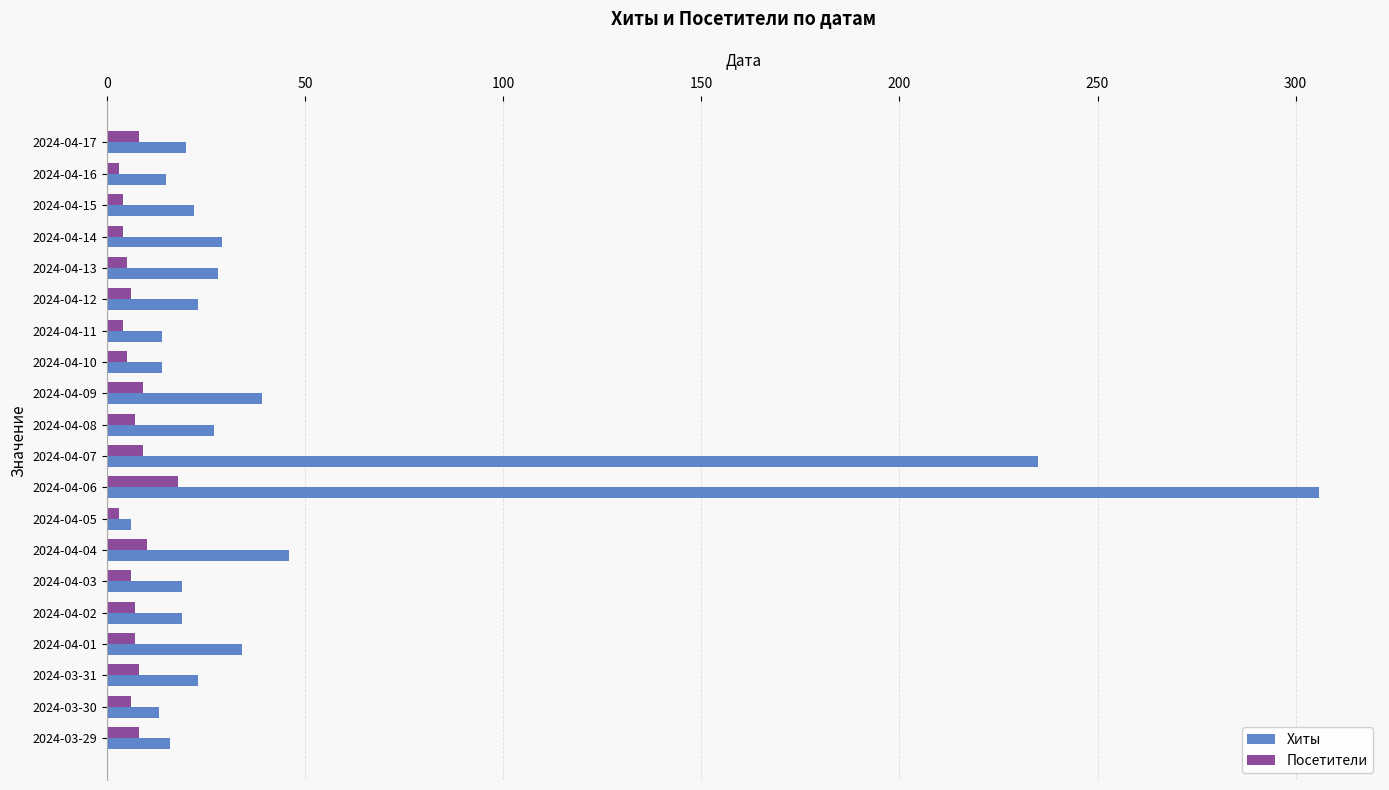

At which label does Хиты reach its minimum?

2024-04-05